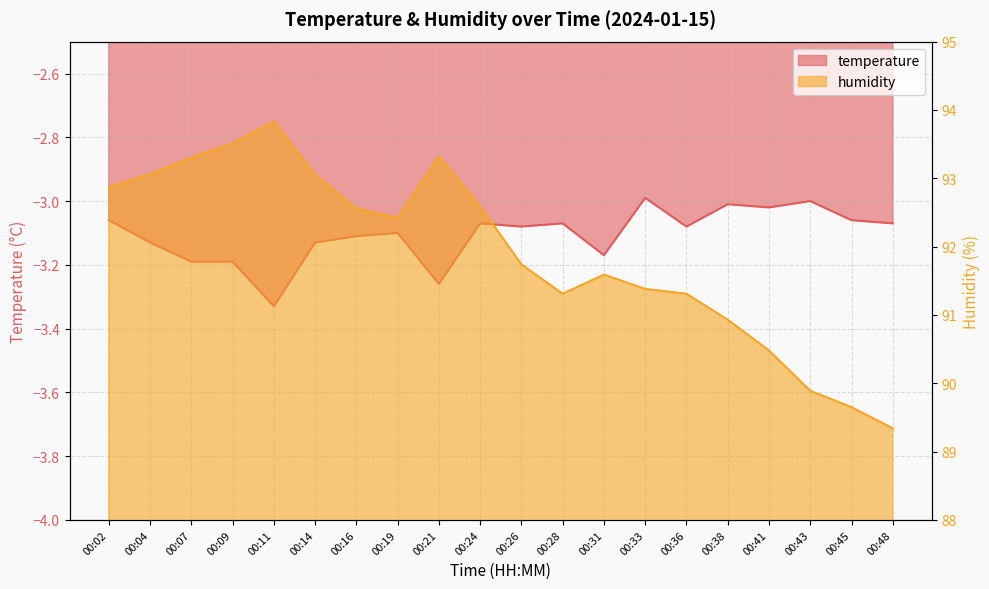

True or false: temperature and humidity intersect in this chart.

False